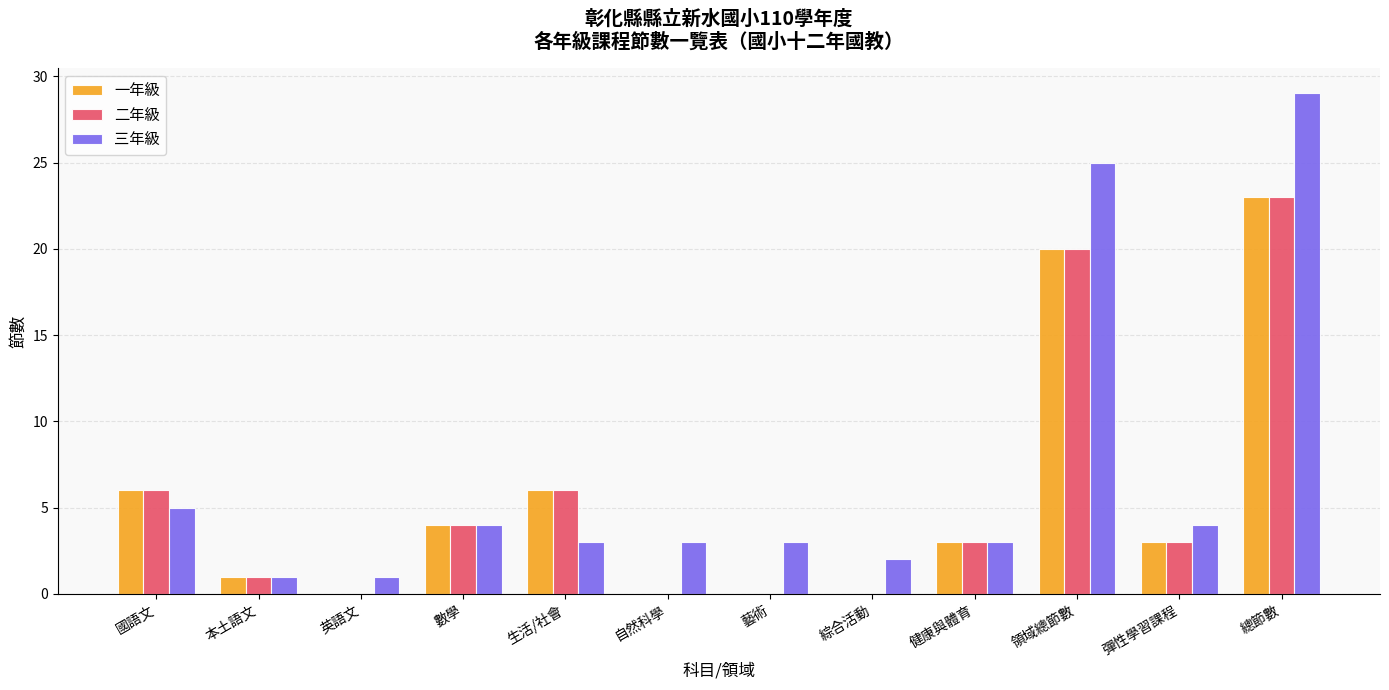

At which category is the sum across all series the highest?

總節數